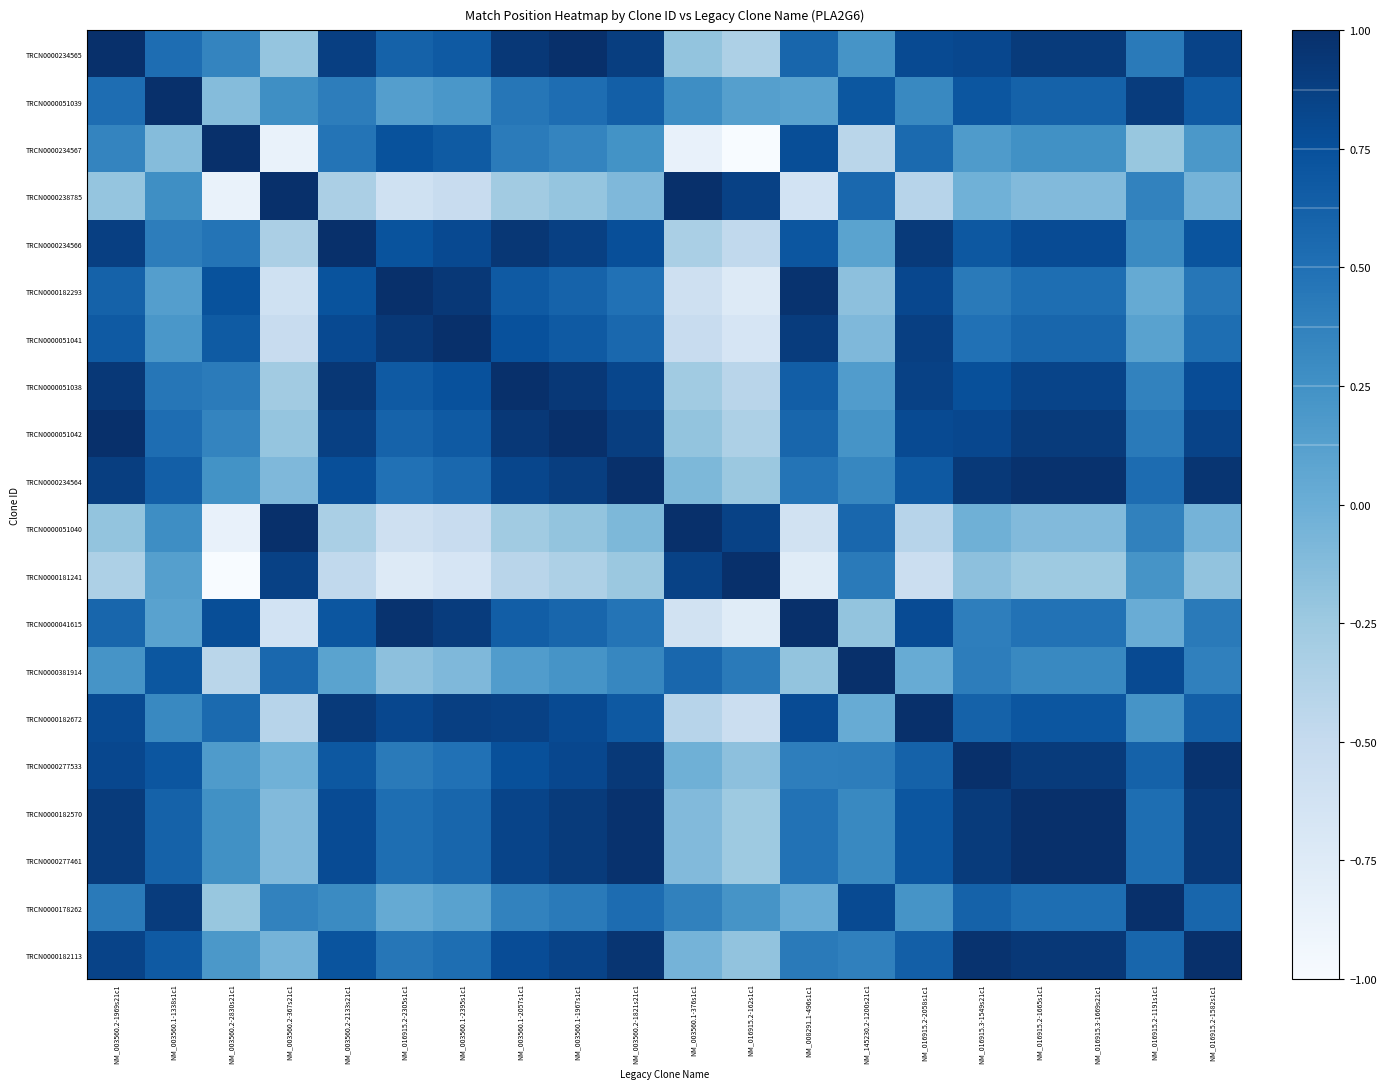

Which label corresponds to the largest value in the chart?

NM_003560.2-1969s21c1